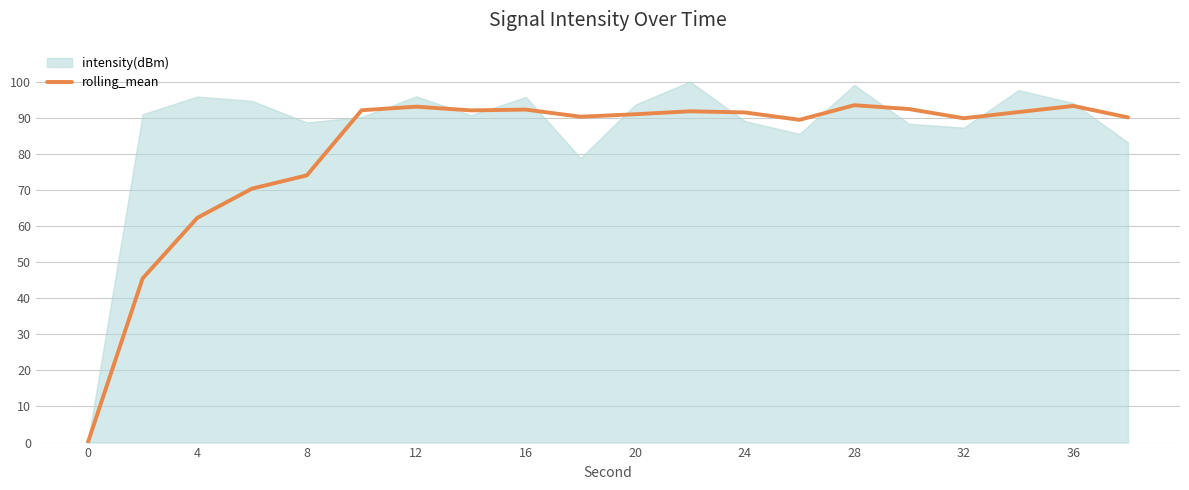

How many values exceed 91?

10